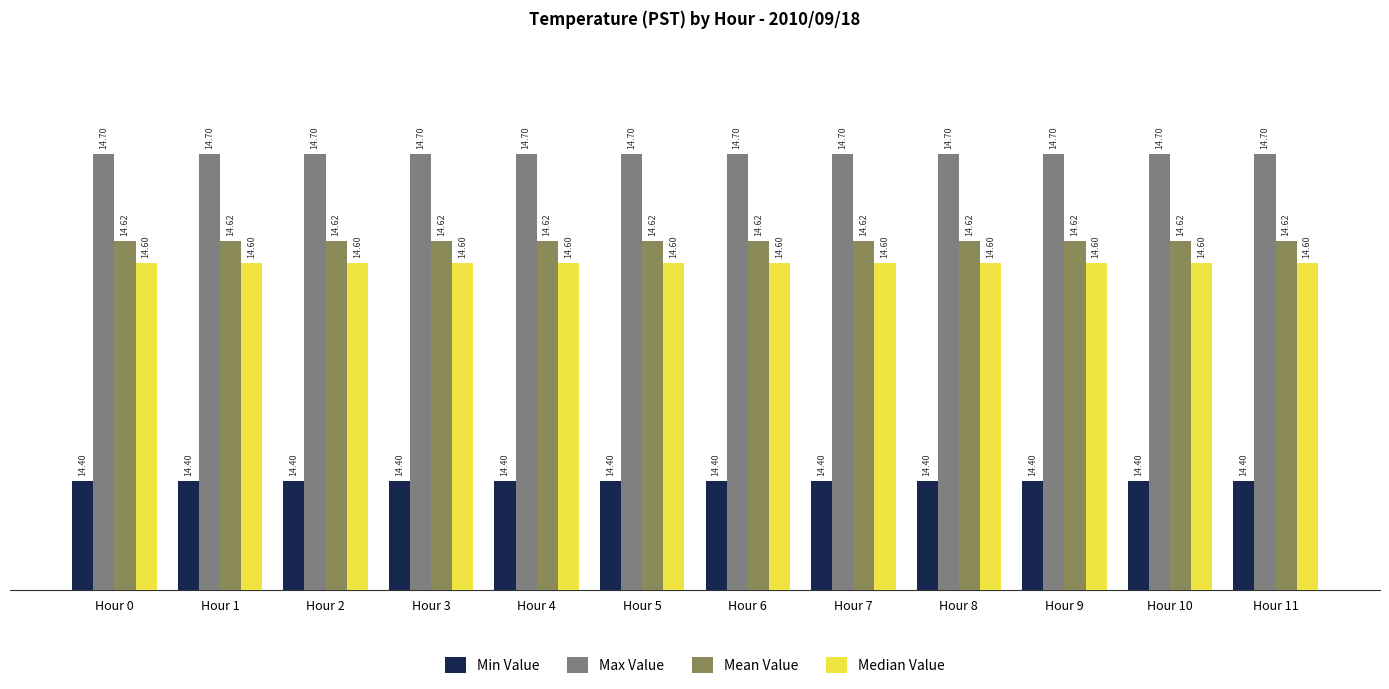

Which series has the largest total across all categories?

Max Value